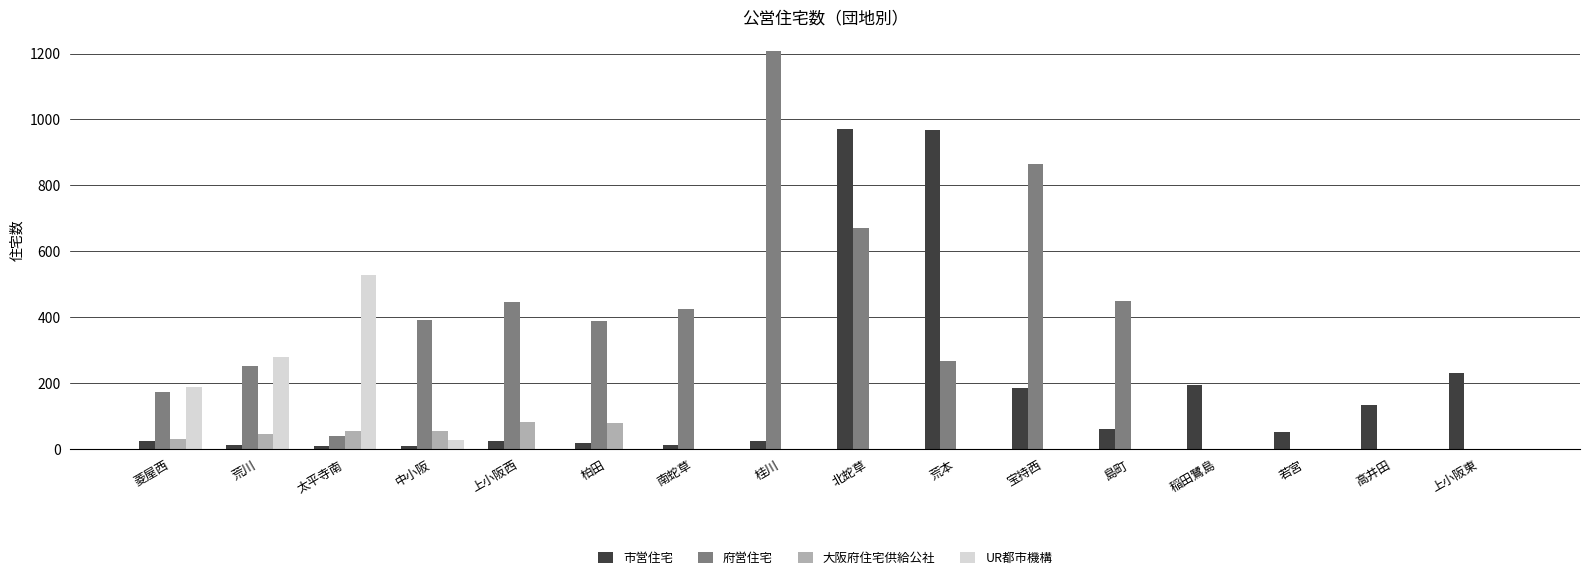

How many distinct data groups are displayed?

4